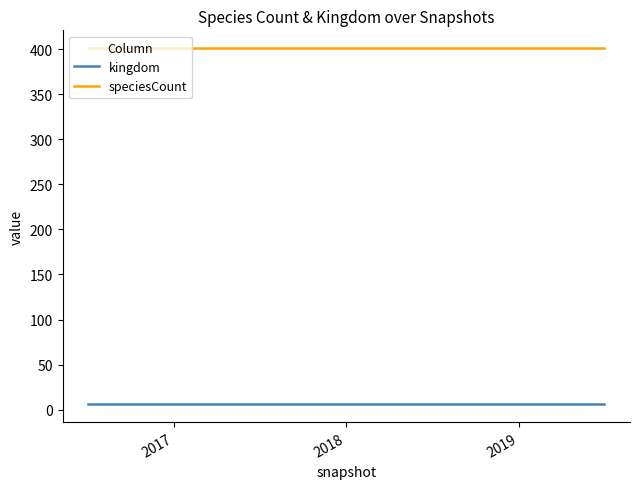

At how many categories does at least one series exceed 343?

13